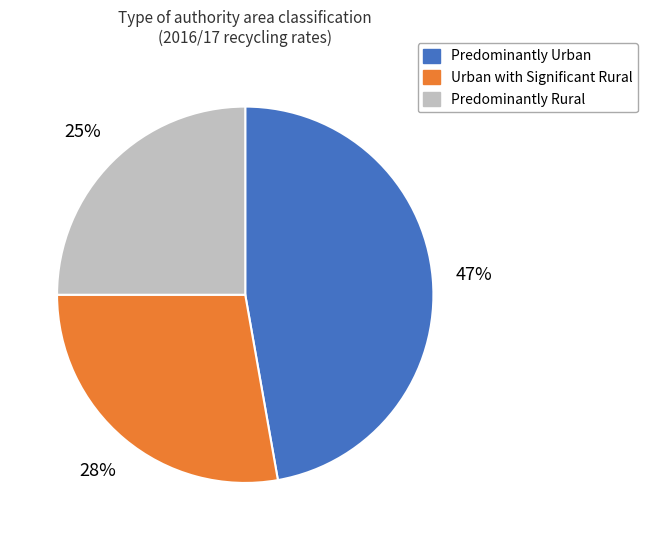

To the nearest percent, what is the difference between the largest and smallest slice percentages?

22%